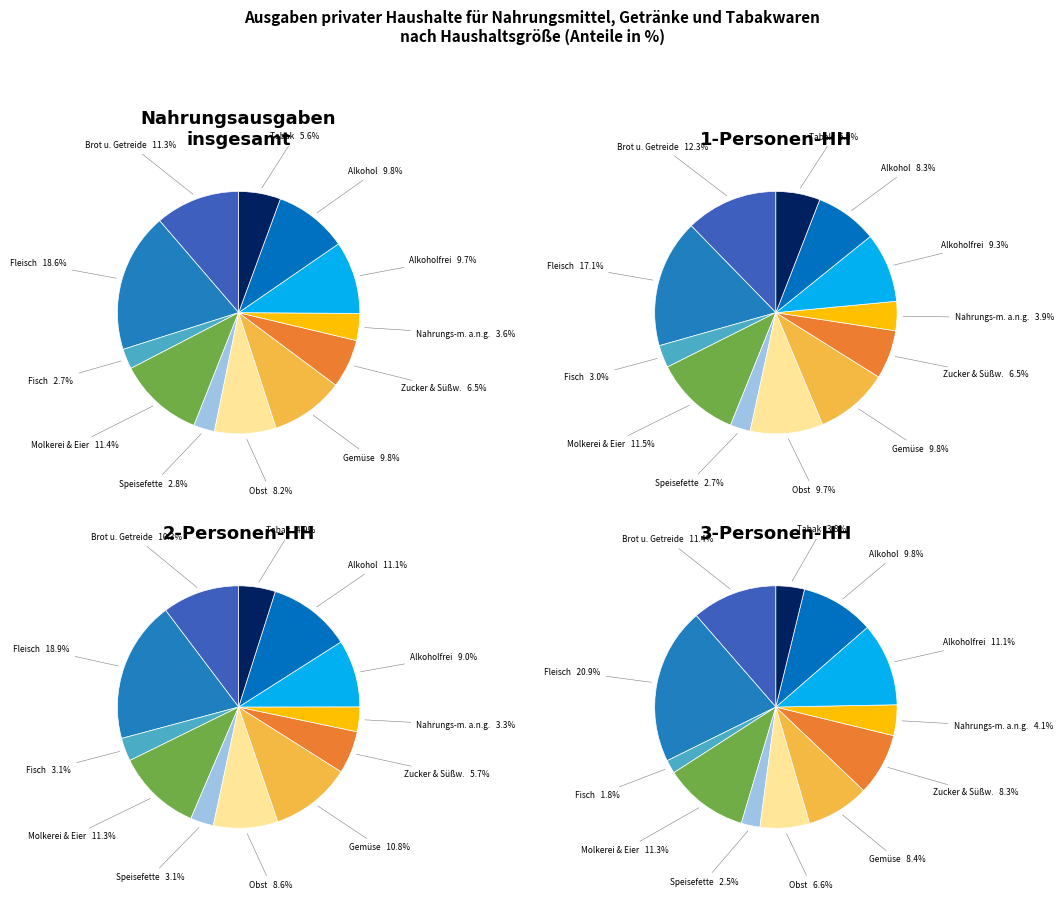

Is it true that Fisch, Fischwaren und Meeresfrüchte is 10% of the pie?

False